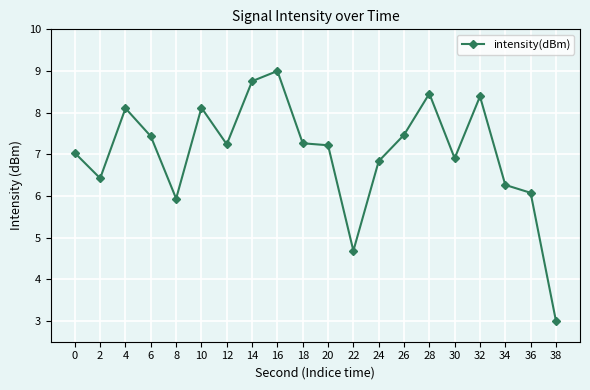

True or false: the data shows 6.0 at 16.

False